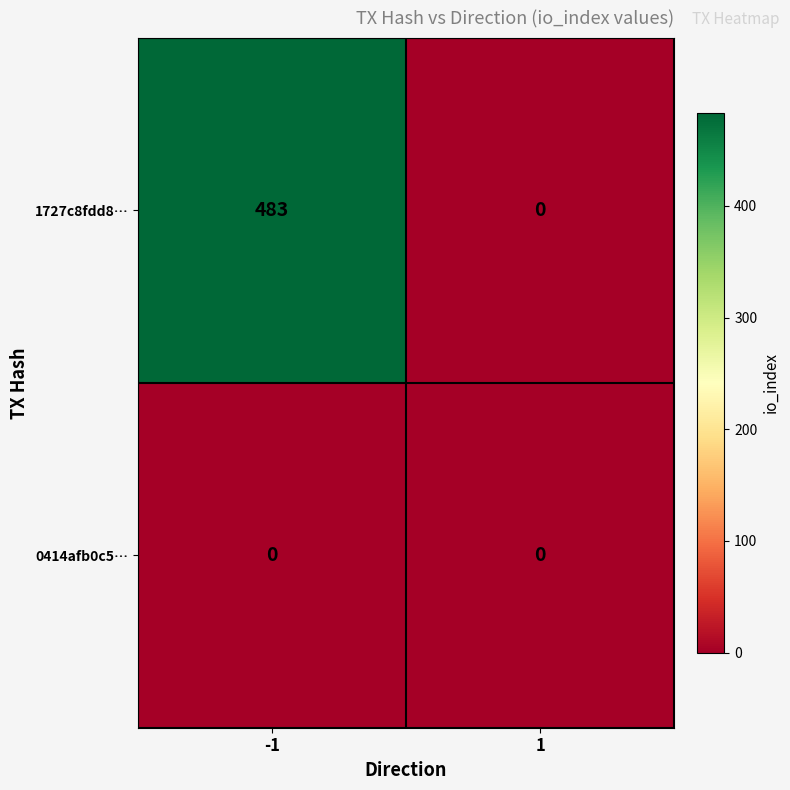

What is the difference between the 1727c8fdd8… values at 1 and -1?

483